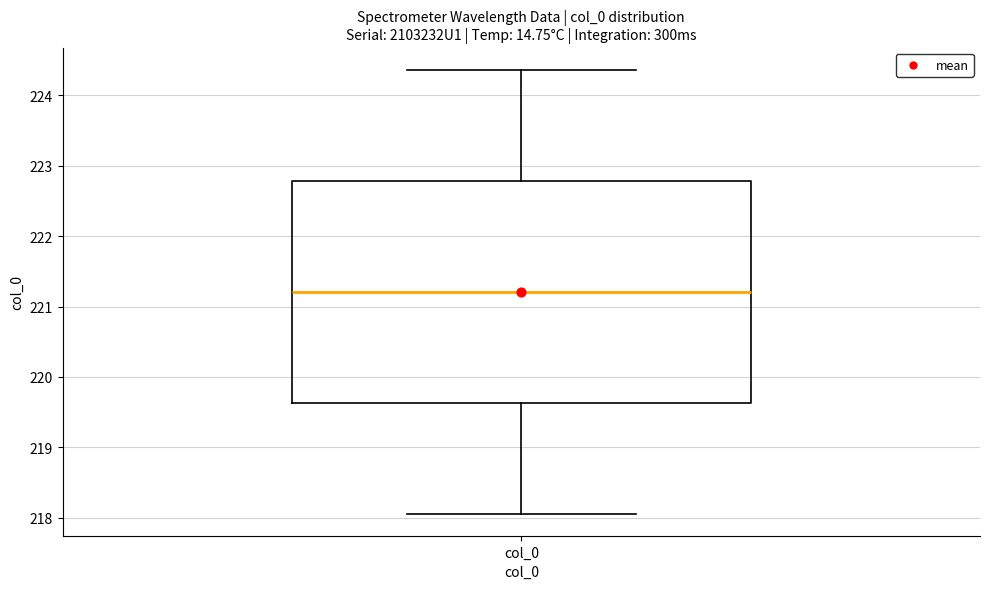

Where is the upper edge of the box for col_0 on the y-axis? The values are not printed on the chart, so give them approximately, as read against the axis.

222.8